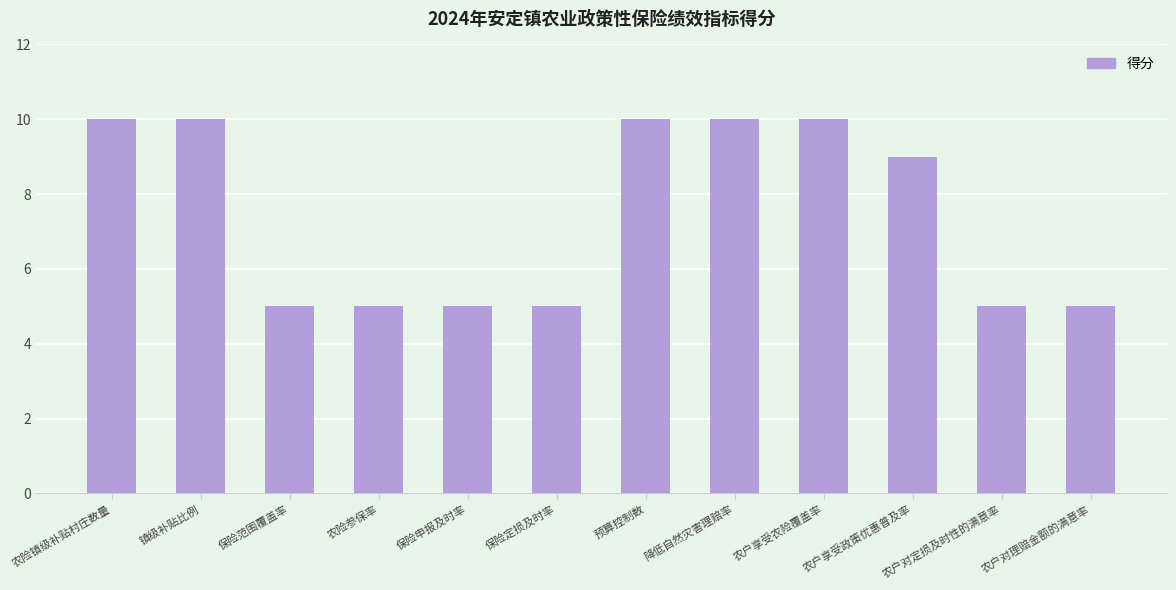

What value does the data have at 农户对理赔金额的满意率?

5